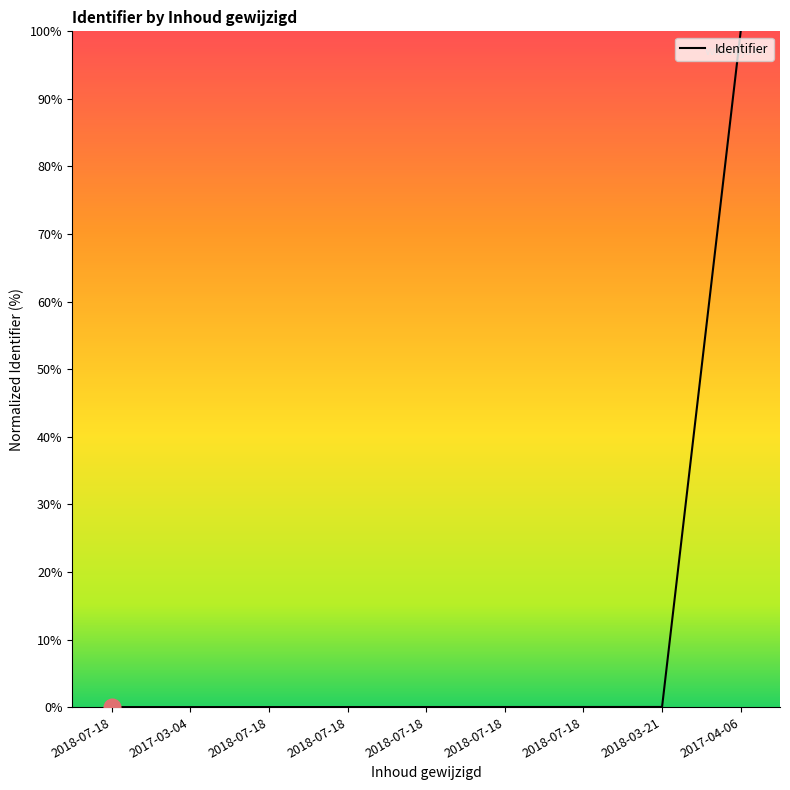

How many lines are shown in the chart?

1